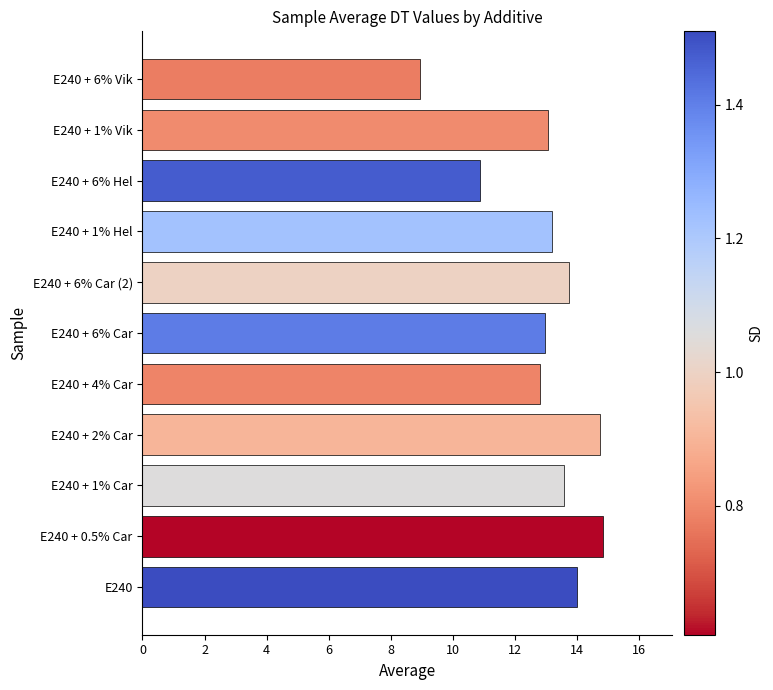

The value at E240 is 14.0. True or false?

True